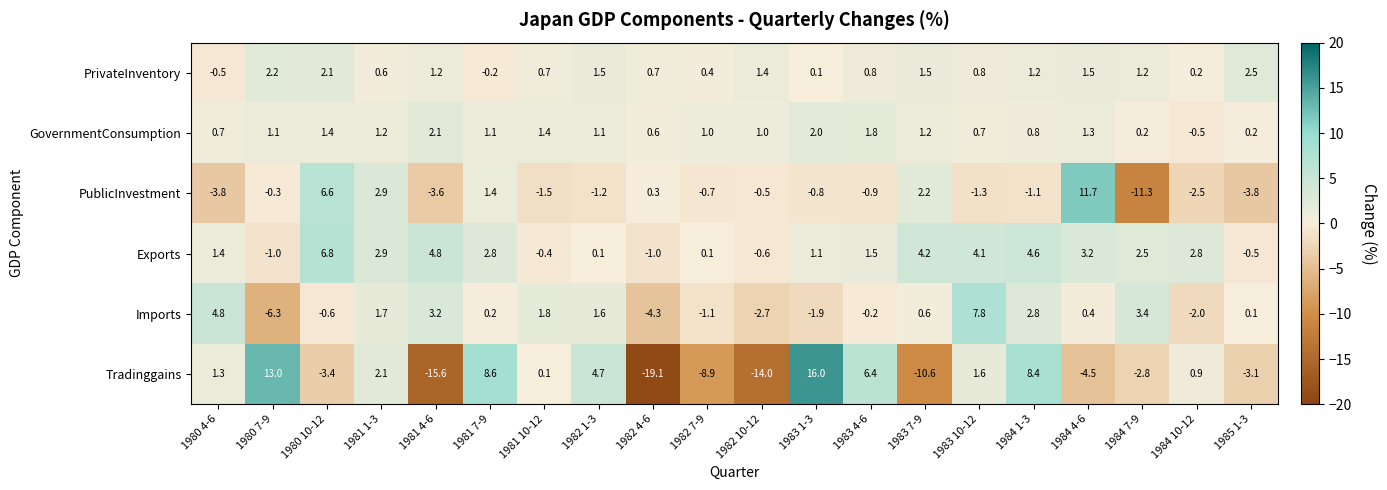

Which series has the largest range (max minus min)?

Tradinggains